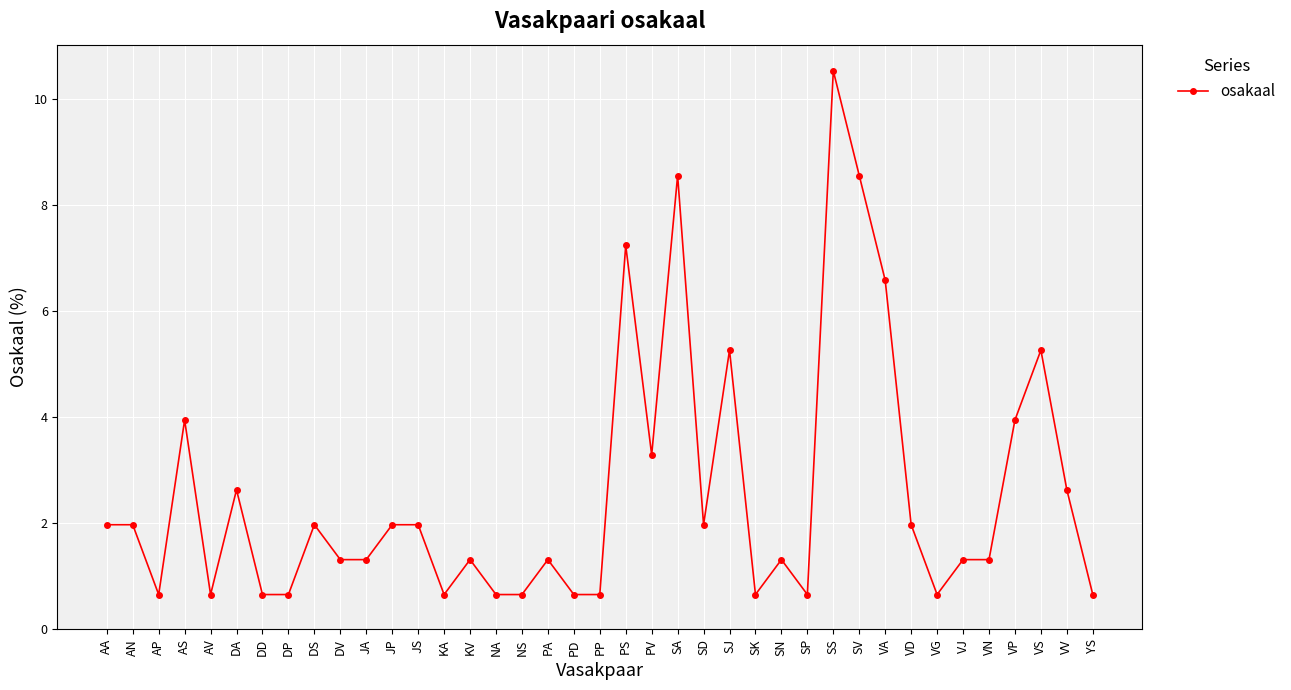

The chart shows a value of 2.7 at SD. True or false?

False